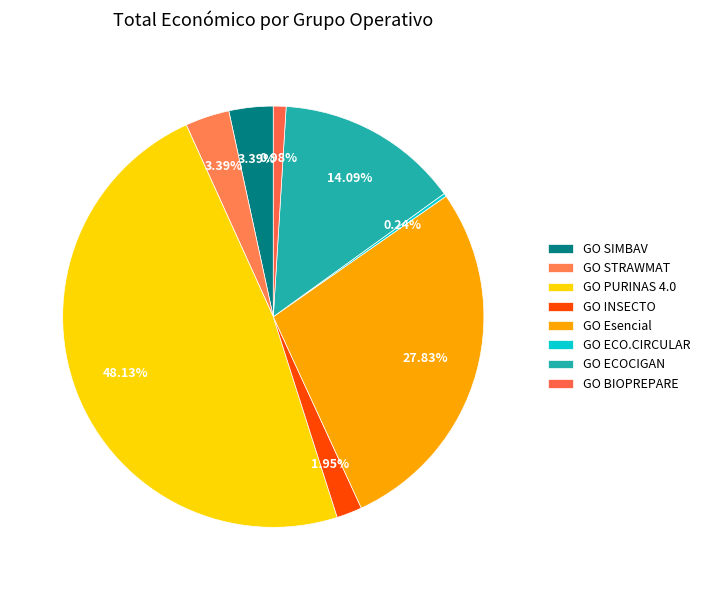

Count the number of slices in the pie.

8